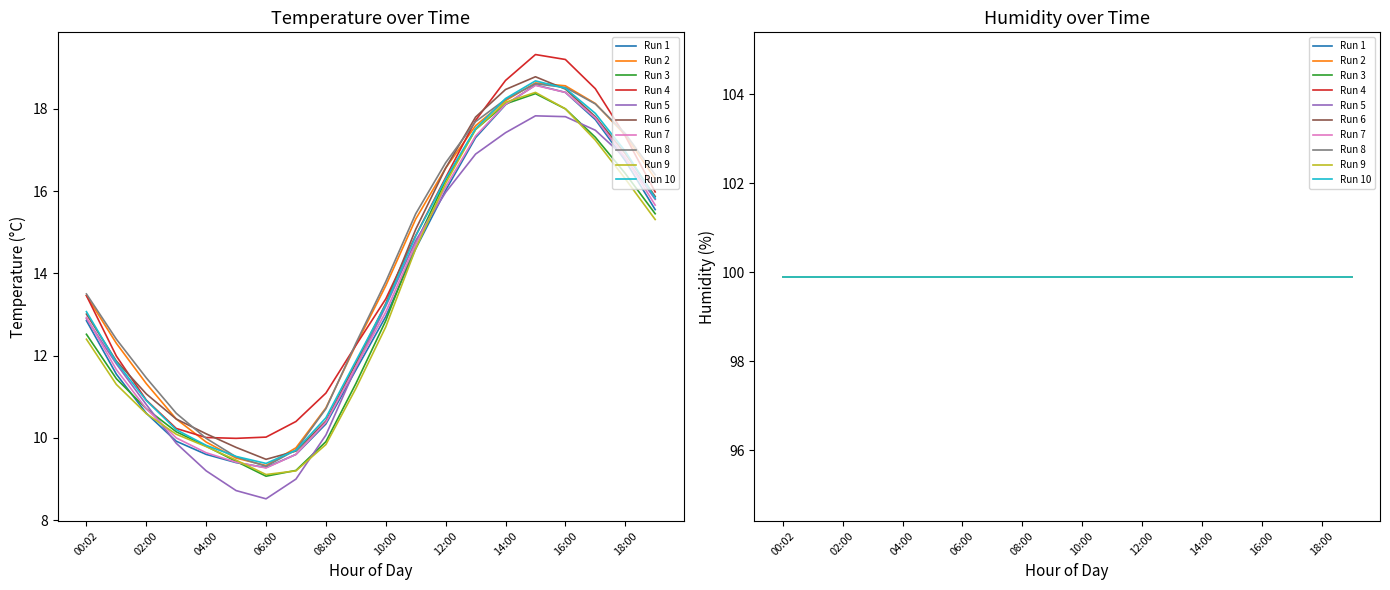

Rank the categories by value from lowest to highest.

06:00, 05:00, 07:00, 04:00, 03:00, 08:00, 02:00, 01:00, 09:00, 00:02, 10:00, 11:00, 19:00, 12:00, 18:00, 13:00, 17:00, 14:00, 16:00, 15:00